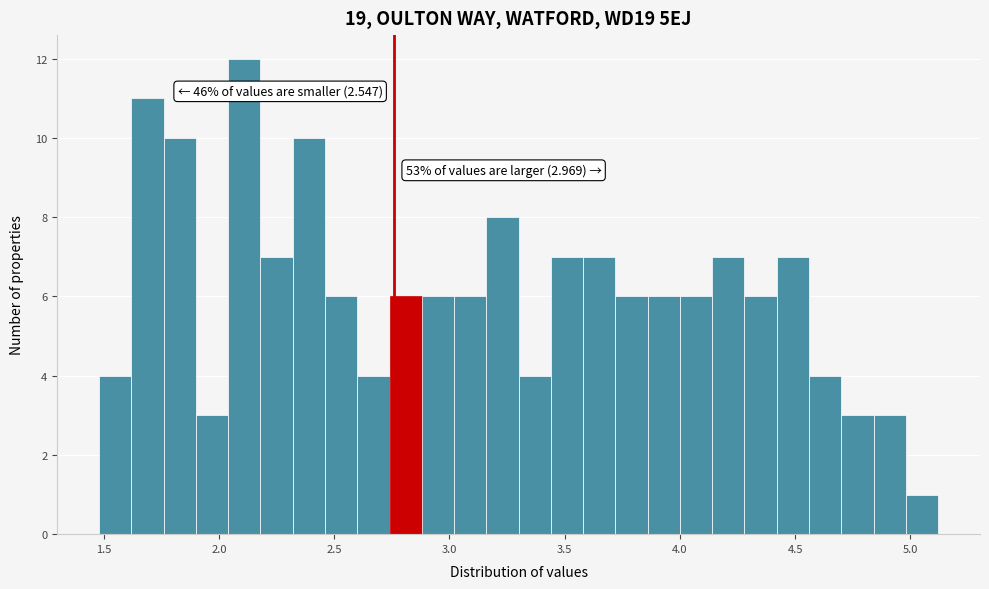

Around what value on the x-axis is the tallest bar? Give the approximate position of its centre, as read against the axis.

2.10